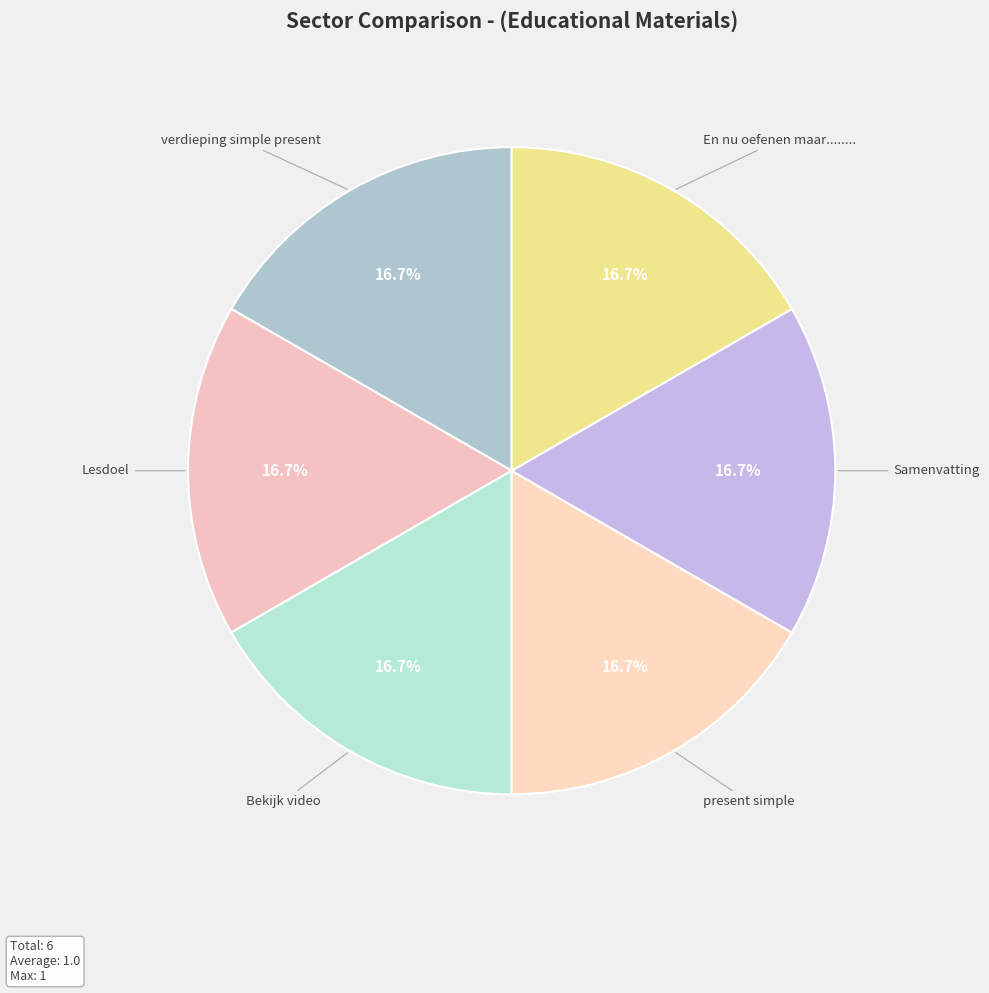

How many segments does this pie chart have?

6